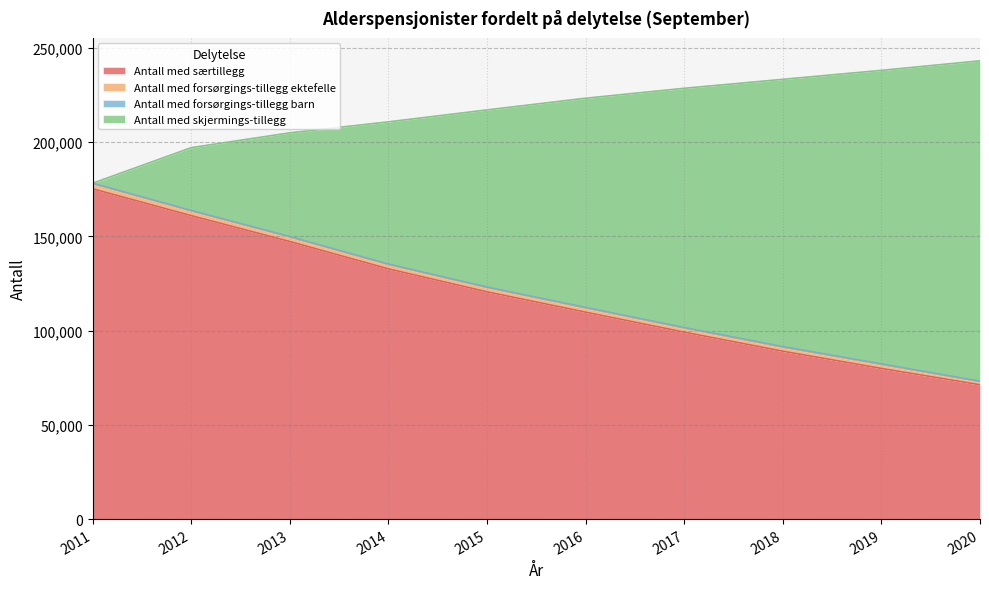

Where is Antall med særtillegg nearest to the value 123241?

2015